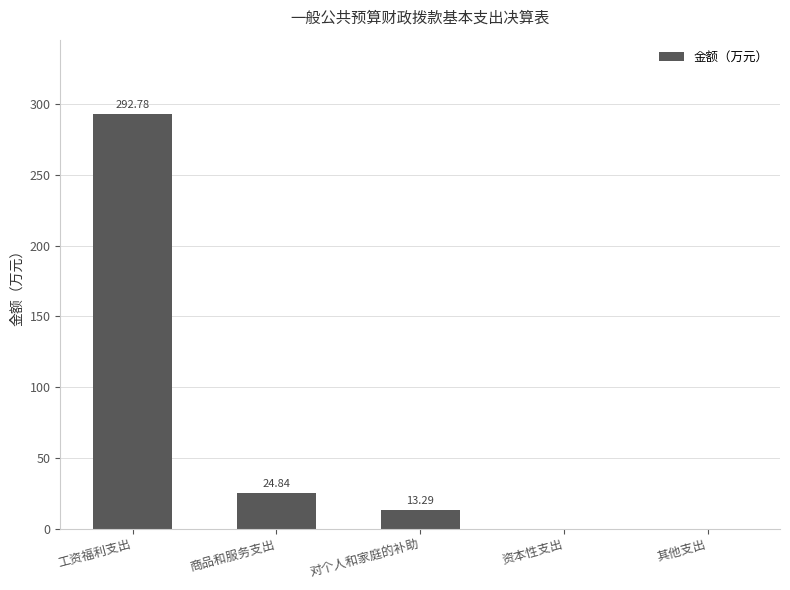

The value at 其他支出 is 109.4. True or false?

False